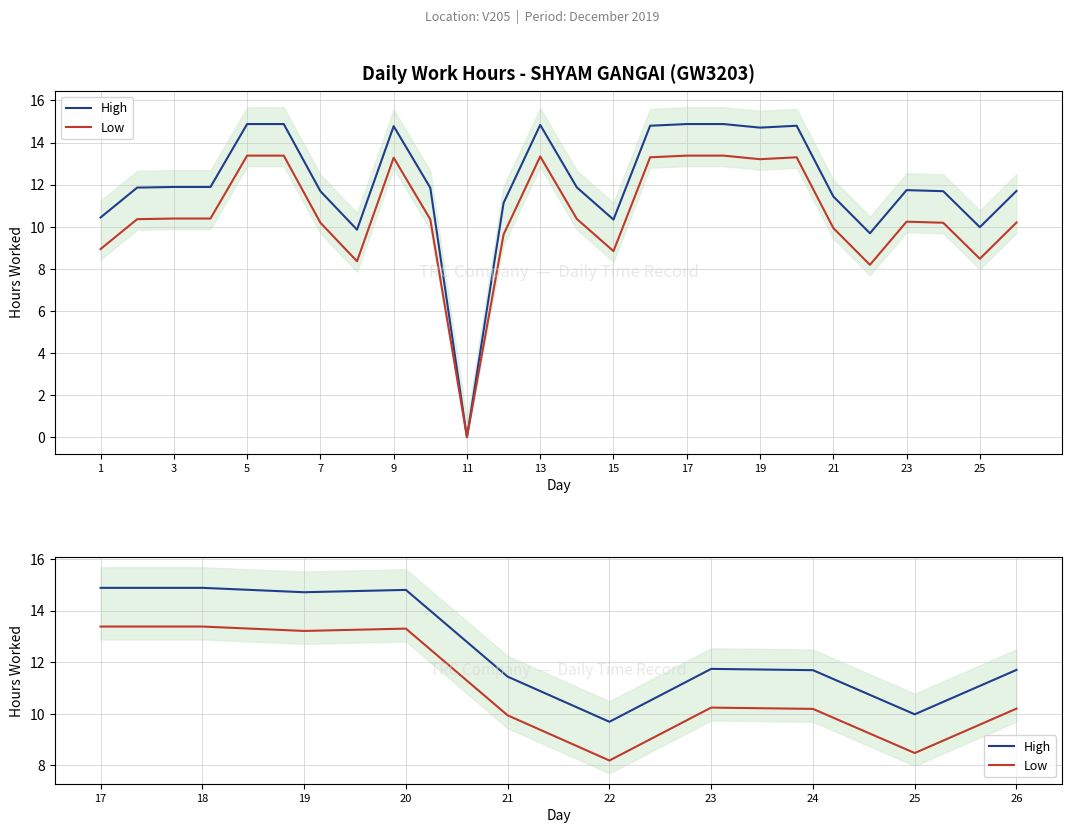

In High, how many points are lower than both neighbors (excluding endpoints)?

3